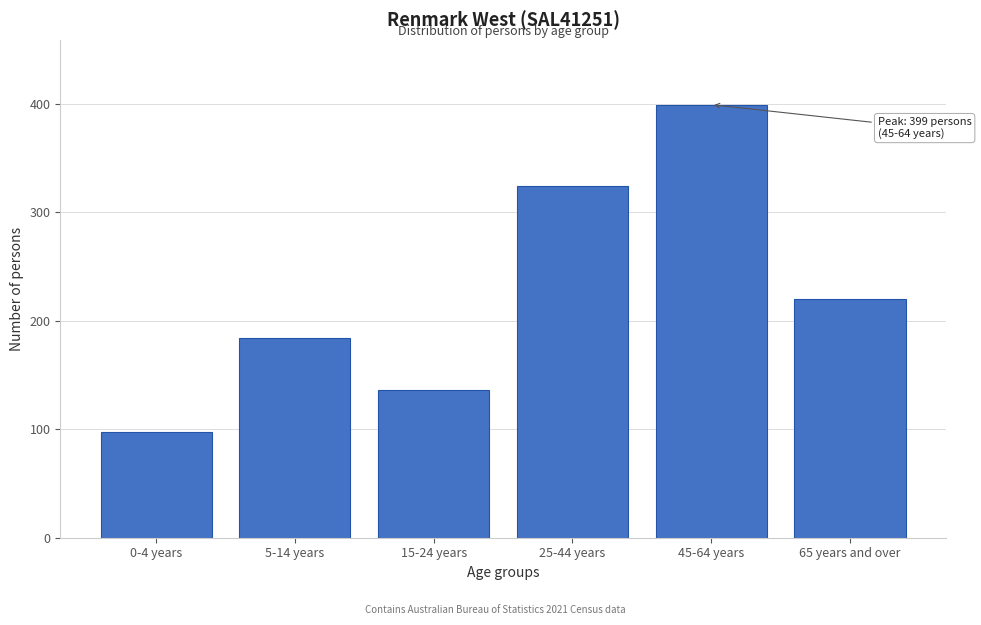

Reading right to left, what are all the values shown in this chart?

220	399	324	136	184	97